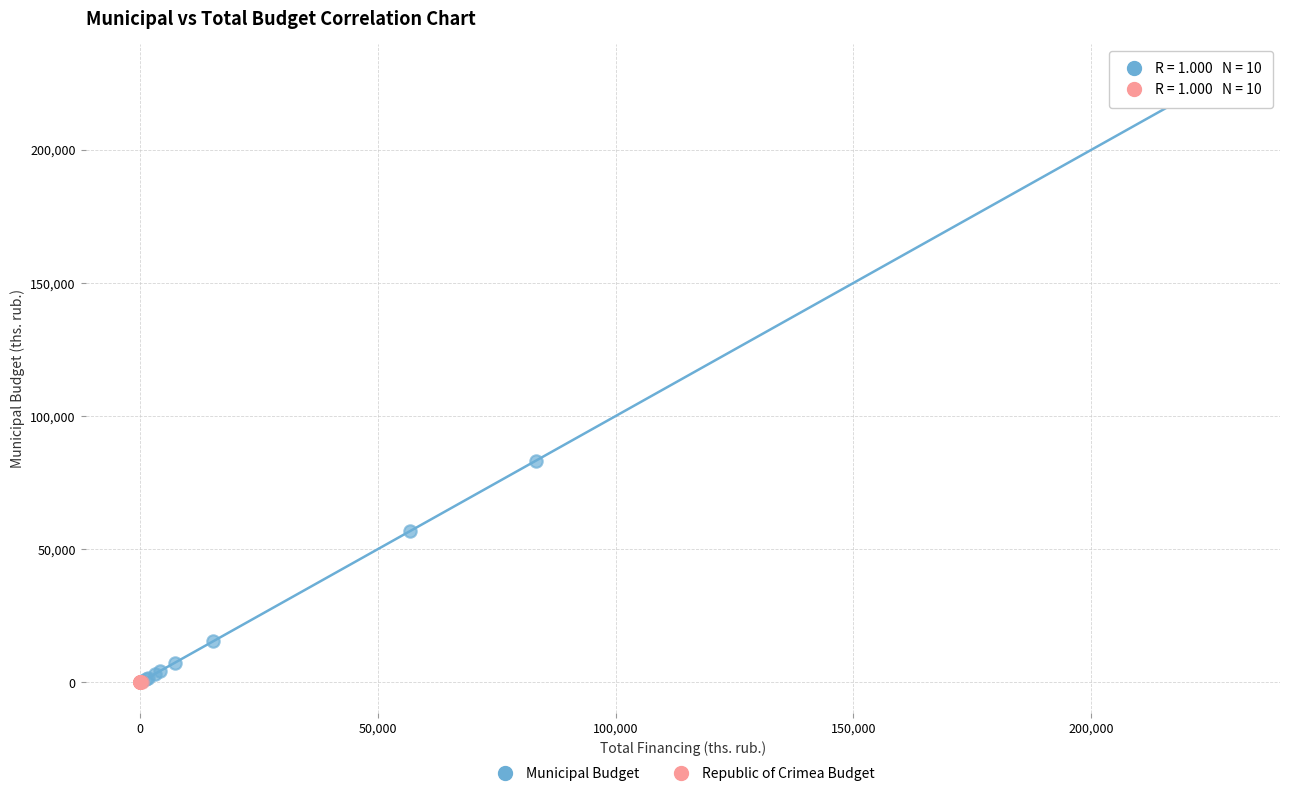

Which series has the widest spread of Y values?

Municipal Budget